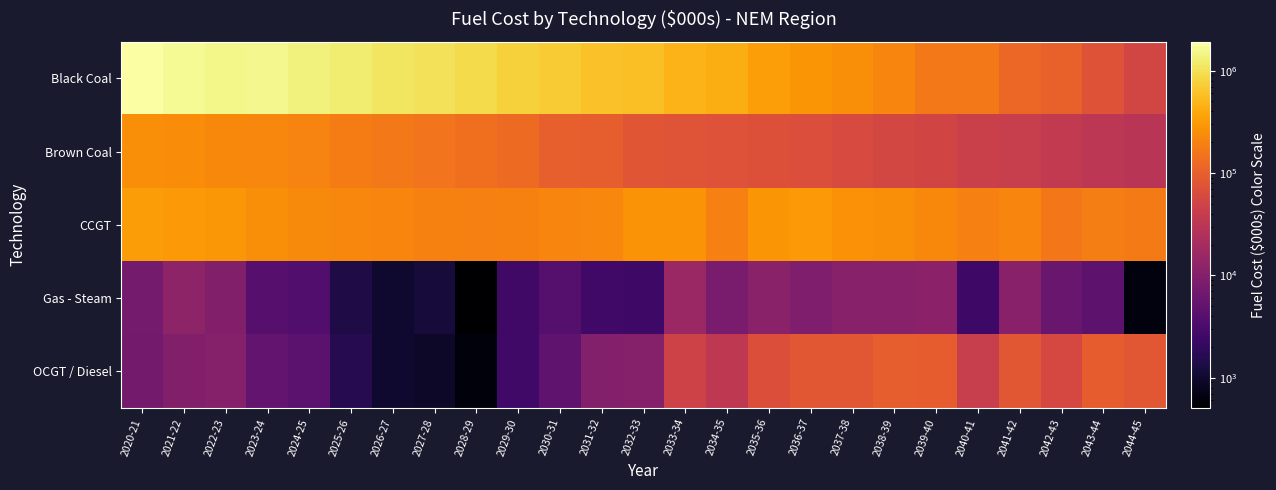

Reading left to right, list all the values displayed in this chart.

Black Coal: 2020-21=1918999.2	2021-22=1657478.7	2022-23=1517324.9	2023-24=1532152.1	2024-25=1360148.6	2025-26=1241156.0	2026-27=1085483.2	2027-28=1028030.2	2028-29=914363.6	2029-30=759630.8	2030-31=706815.7	2031-32=595053.0	2032-33=570288.1	2033-34=478540.0	2034-35=433761.0	2035-36=334059.8	2036-37=280337.7	2037-38=249933.8	2038-39=212291.7	2039-40=168207.6	2040-41=167432.9	2041-42=119025.6	2042-43=106024.4	2043-44=75168.0	2044-45=53448.1
Brown Coal: 2020-21=250308.4	2021-22=241287.0	2022-23=228515.0	2023-24=216112.3	2024-25=204369.8	2025-26=180129.8	2026-27=168349.6	2027-28=151689.9	2028-29=140108.3	2029-30=127511.0	2030-31=102456.9	2031-32=99424.7	2032-33=80125.5	2033-34=78792.3	2034-35=72528.0	2035-36=70870.7	2036-37=67124.8	2037-38=60288.2	2038-39=54263.4	2039-40=51515.1	2040-41=43585.7	2041-42=40951.7	2042-43=36135.6	2043-44=31825.3	2044-45=29300.9
CCGT: 2020-21=324449.6	2021-22=301236.8	2022-23=290058.1	2023-24=245736.0	2024-25=233148.4	2025-26=219356.1	2026-27=212137.2	2027-28=201692.0	2028-29=195347.2	2029-30=196293.0	2030-31=210893.5	2031-32=218324.1	2032-33=271410.4	2033-34=274905.2	2034-35=192635.0	2035-36=283478.4	2036-37=301469.3	2037-38=262629.2	2038-39=249751.1	2039-40=222840.5	2040-41=192280.6	2041-42=214137.6	2042-43=163301.4	2043-44=186761.2	2044-45=174846.1
Gas - Steam: 2020-21=7564.1	2021-22=12378.4	2022-23=9691.8	2023-24=4077.2	2024-25=3726.3	2025-26=1394.5	2026-27=1023.2	2027-28=1198.5	2028-29=508.0	2029-30=2599.9	2030-31=3924.9	2031-32=2637.6	2032-33=2461.6	2033-34=15515.4	2034-35=8337.8	2035-36=11455.0	2036-37=9176.1	2037-38=10671.2	2038-39=10551.1	2039-40=11735.2	2040-41=2537.4	2041-42=11069.2	2042-43=5710.6	2043-44=4589.9	2044-45=618.1
OCGT / Diesel: 2020-21=7291.4	2021-22=9523.1	2022-23=10224.1	2023-24=5254.9	2024-25=4463.5	2025-26=1584.9	2026-27=1009.8	2027-28=923.7	2028-29=614.7	2029-30=2684.2	2030-31=4824.9	2031-32=10099.5	2032-33=10146.2	2033-34=47799.5	2034-35=34330.6	2035-36=69404.8	2036-37=82998.9	2037-38=83440.1	2038-39=97351.9	2039-40=96006.9	2040-41=40904.8	2041-42=82207.9	2042-43=56634.1	2043-44=93847.5	2044-45=84426.7